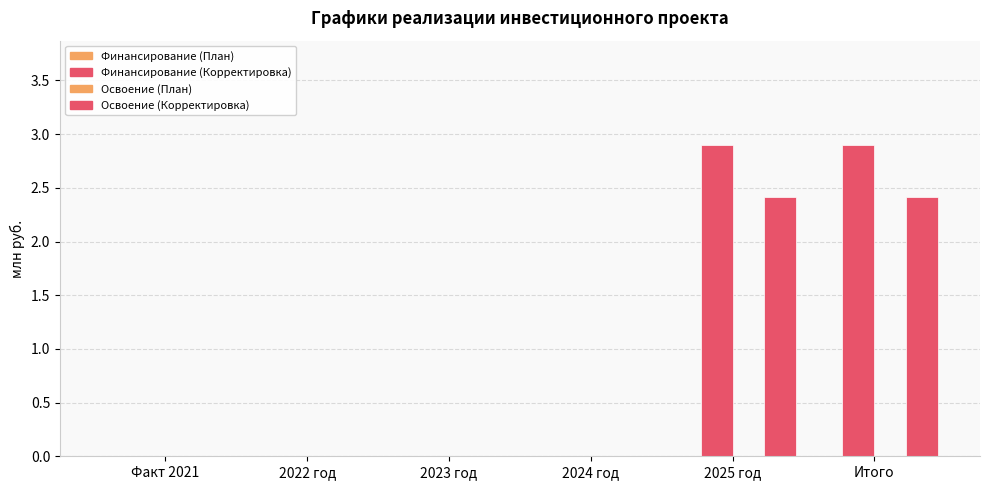

Count the number of data series in this chart.

2